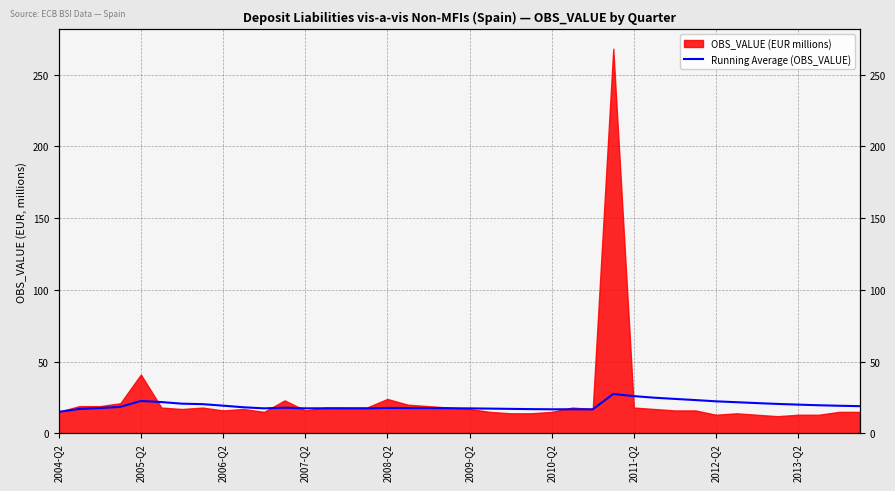

How many points are higher than both their immediate neighbors (excluding endpoints)?

6